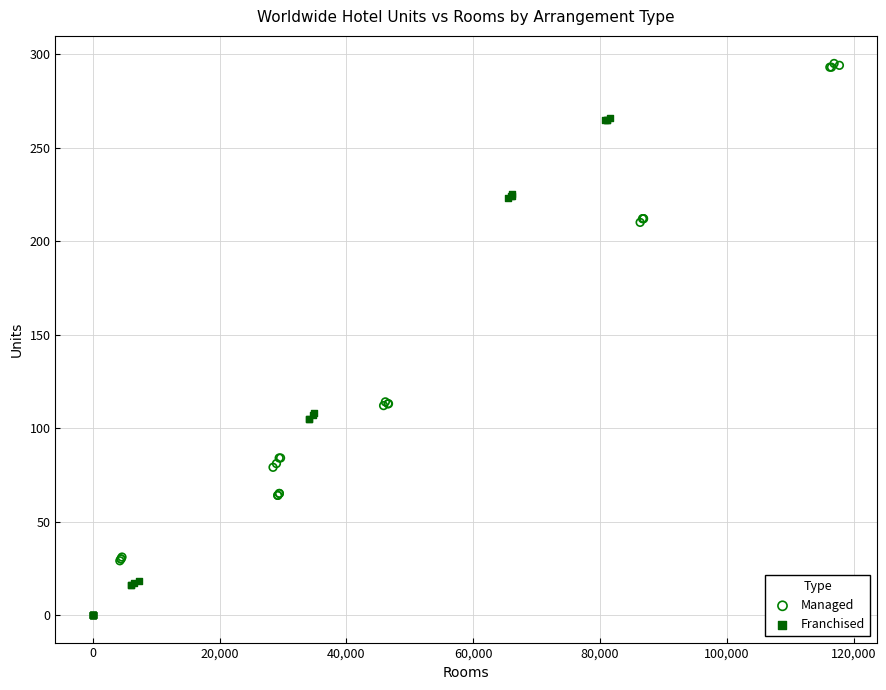

Which series reaches the maximum Y coordinate?

Managed